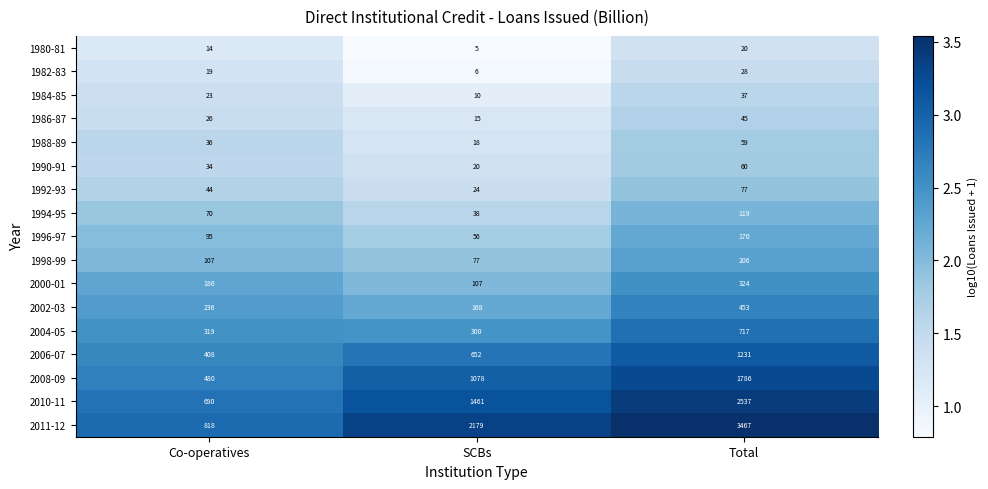

True or false: 2010-11 has a value of 471 at Co-operatives.

False